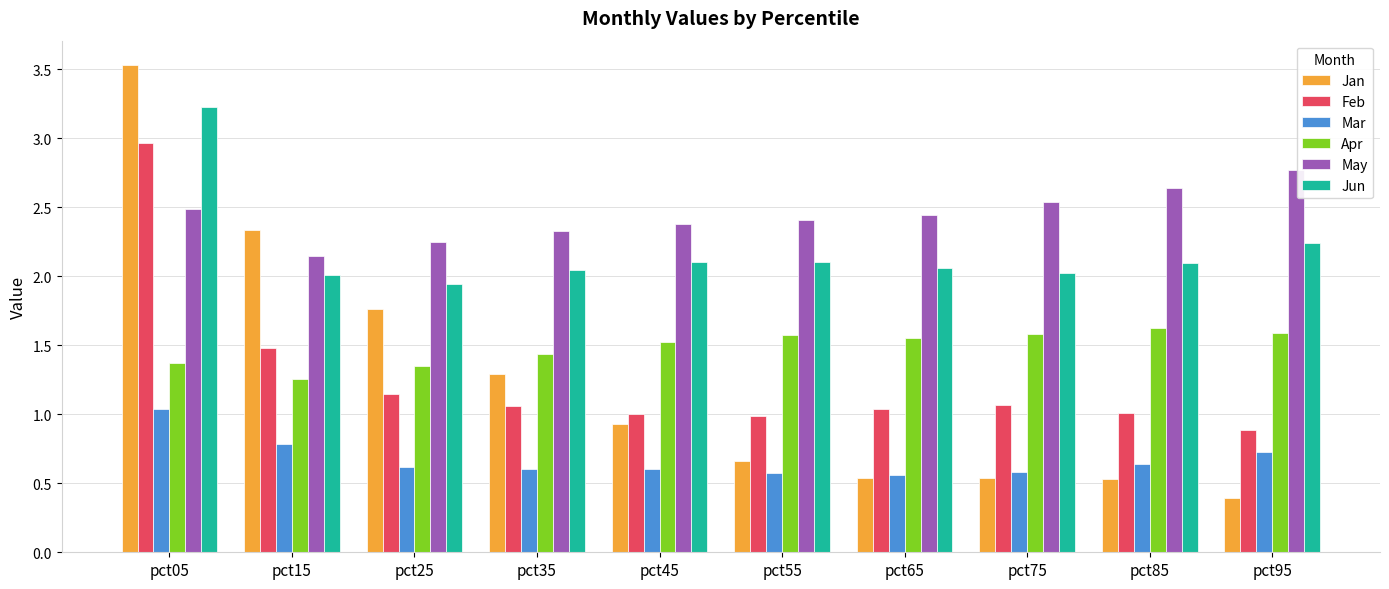

What is the total value across all series at pct05?

14.6